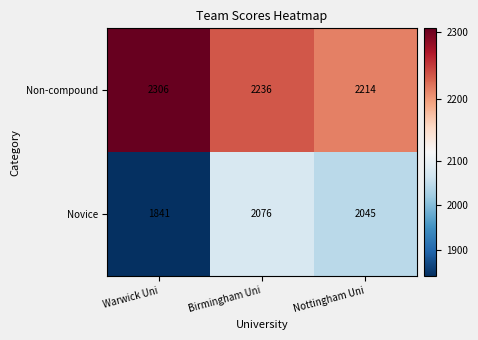

Reading left to right, extract all data points from this chart.

Non-compound: Warwick Uni=2306	Birmingham Uni=2236	Nottingham Uni=2214
Novice: Warwick Uni=1841	Birmingham Uni=2076	Nottingham Uni=2045